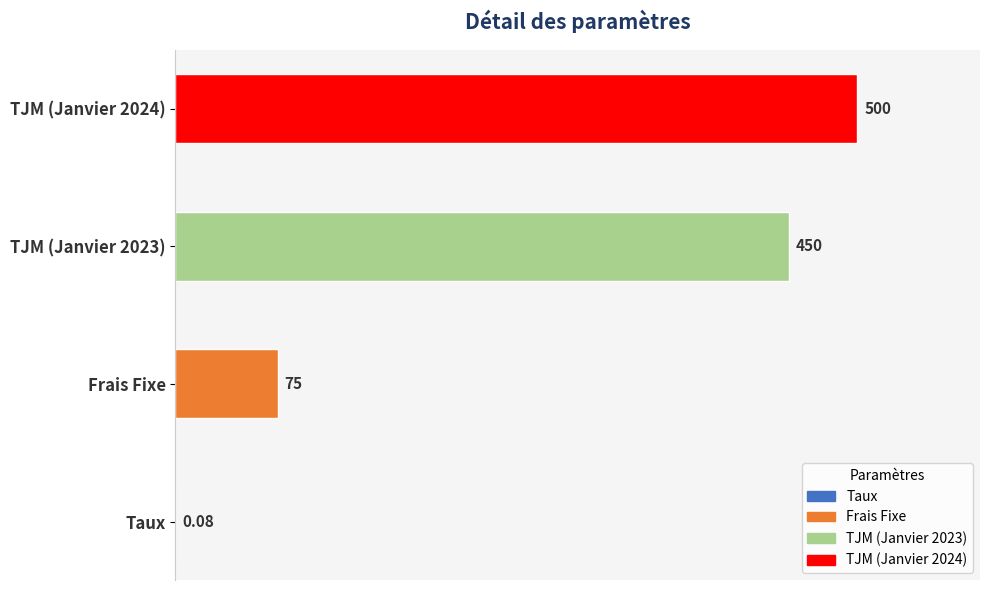

The chart shows a value of 185.9 at TJM (Janvier 2024). True or false?

False